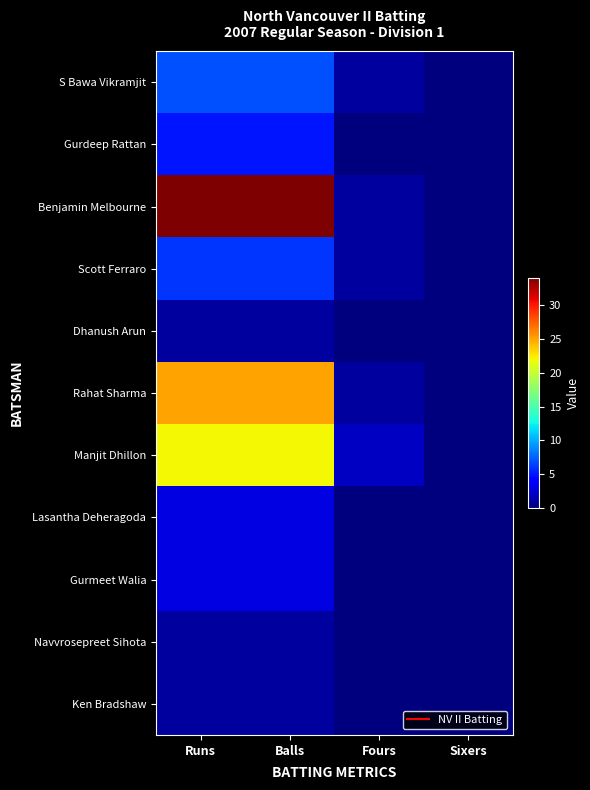

At Sixers, list the series in order from largest to smallest.

S Bawa Vikramjit, Gurdeep Rattan, Benjamin Melbourne, Scott Ferraro, Dhanush Arun, Rahat Sharma, Manjit Dhillon, Lasantha Deheragoda, Gurmeet Walia, Navvrosepreet Sihota, Ken Bradshaw